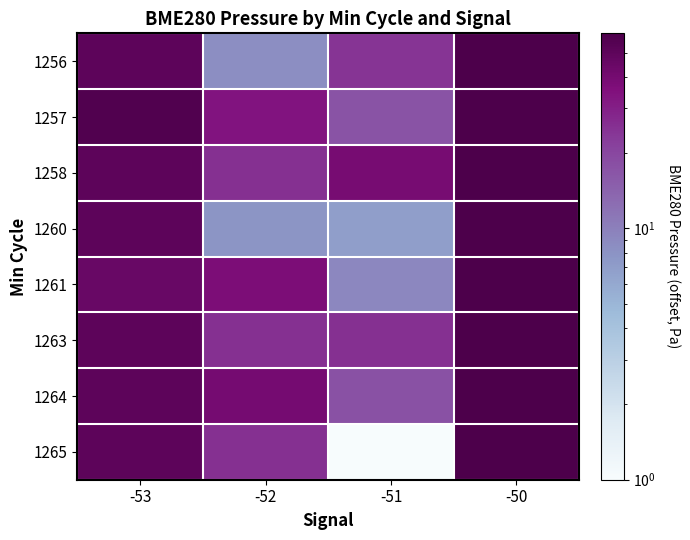

Which label corresponds to the smallest value in the chart?

-51